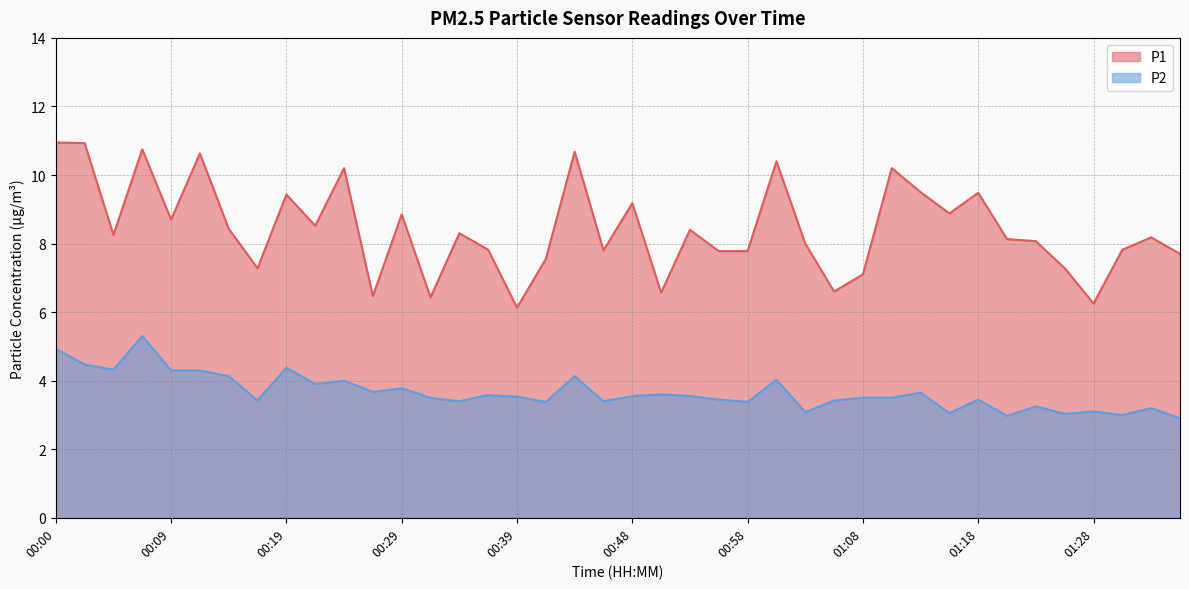

What are all the series names shown in the legend?

P1, P2